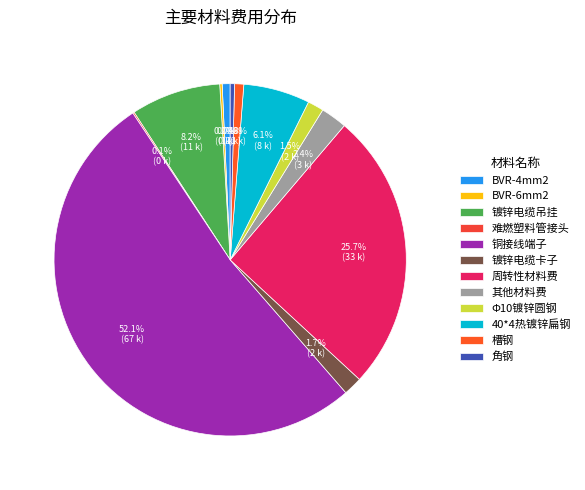

Combined, what portion of the pie is BVR-6mm2 and 周转性材料费?

25.9%